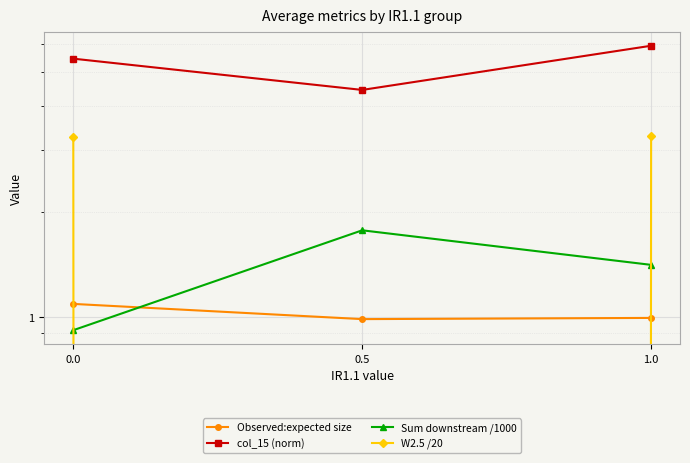

Which label corresponds to the smallest value in the chart?

0.5